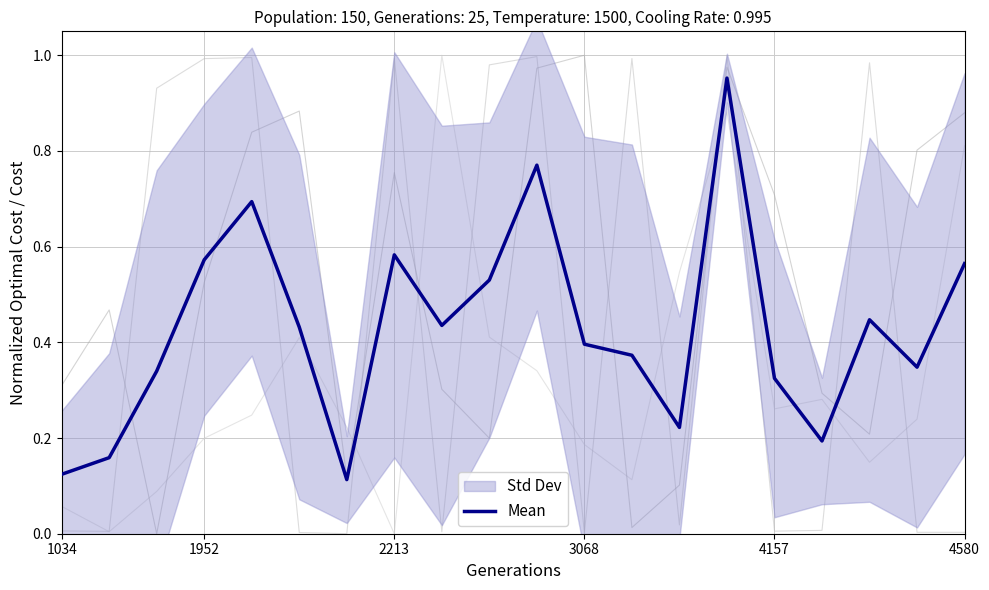

Is it true that Mean equals 0.9 at 1952?

False